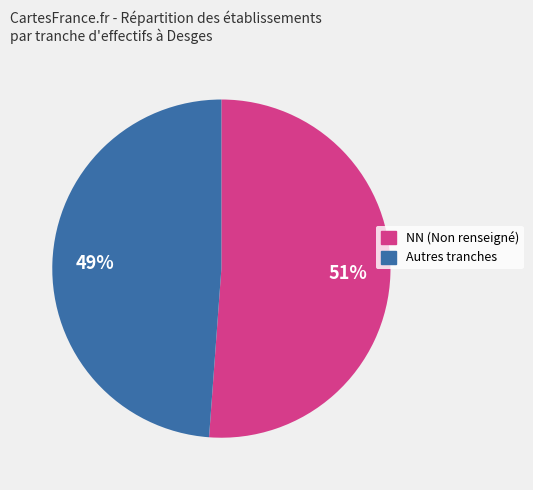

Does any single category account for the majority?

Yes